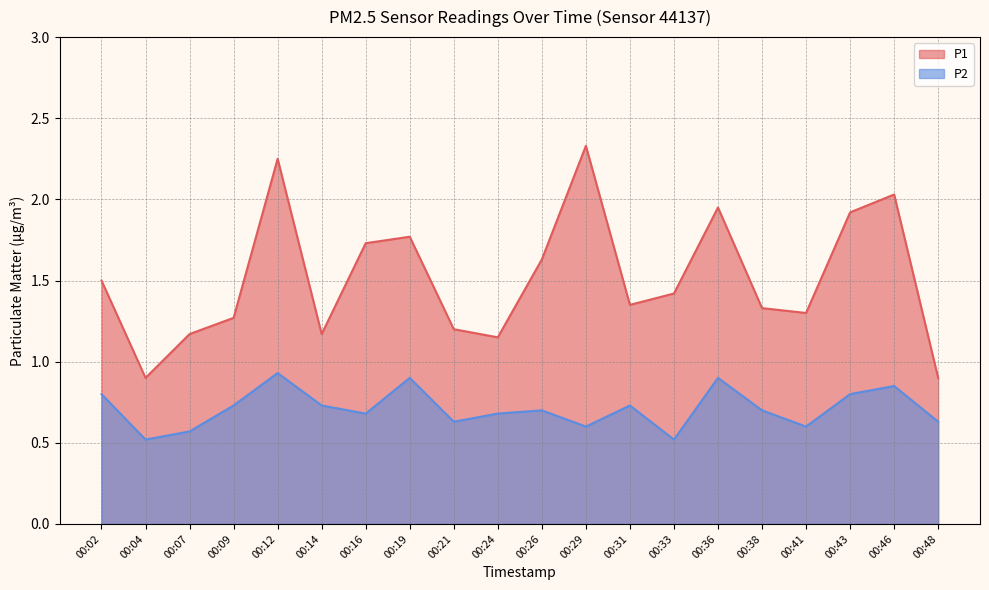

How many interior local valleys does the P2 series have?

6